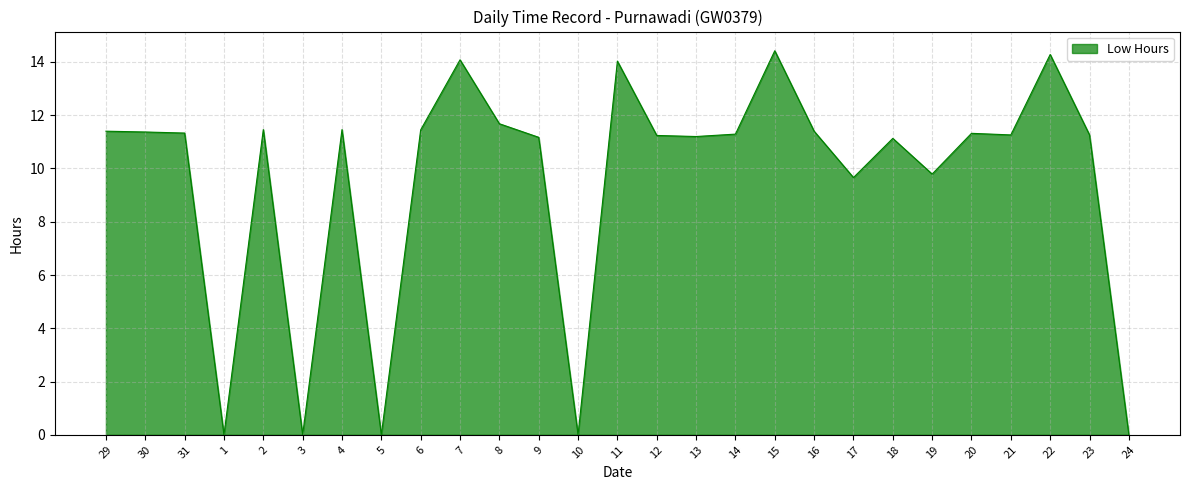

Is it true that the value at 21 is 15.3?

False